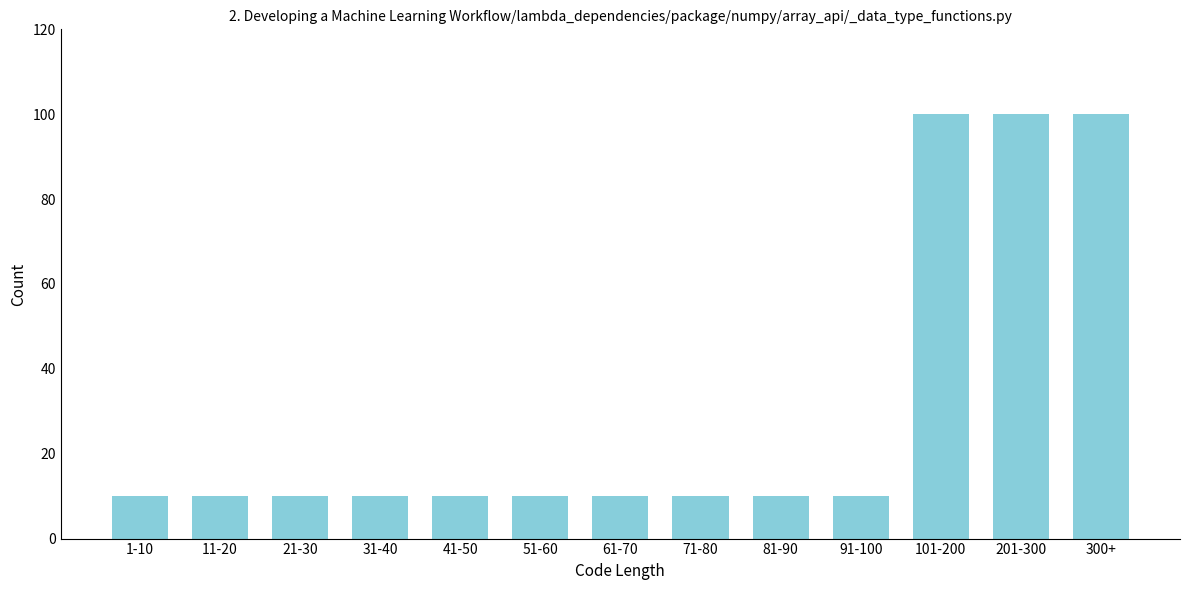

Reading left to right, transcribe all the data shown in this chart.

10	10	10	10	10	10	10	10	10	10	100	100	100